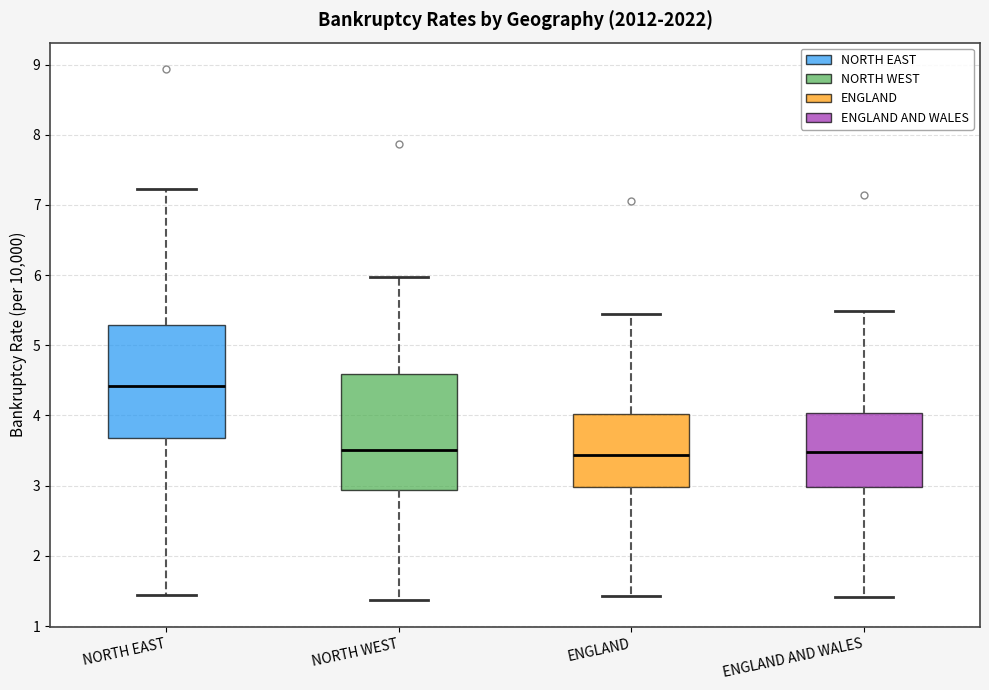

Reading left to right, read every box against the y-axis: the position of its median line, the range the box covers, and the ends of its whiskers. The values are not printed on the chart, so give them approximately, as read against the axis.

NORTH EAST: median 4.4, box 3.7 to 5.3, whiskers 1.4 to 7.2
NORTH WEST: median 3.5, box 2.9 to 4.6, whiskers 1.4 to 6.0
ENGLAND: median 3.4, box 3.0 to 4.0, whiskers 1.4 to 5.4
ENGLAND AND WALES: median 3.5, box 3.0 to 4.0, whiskers 1.4 to 5.5